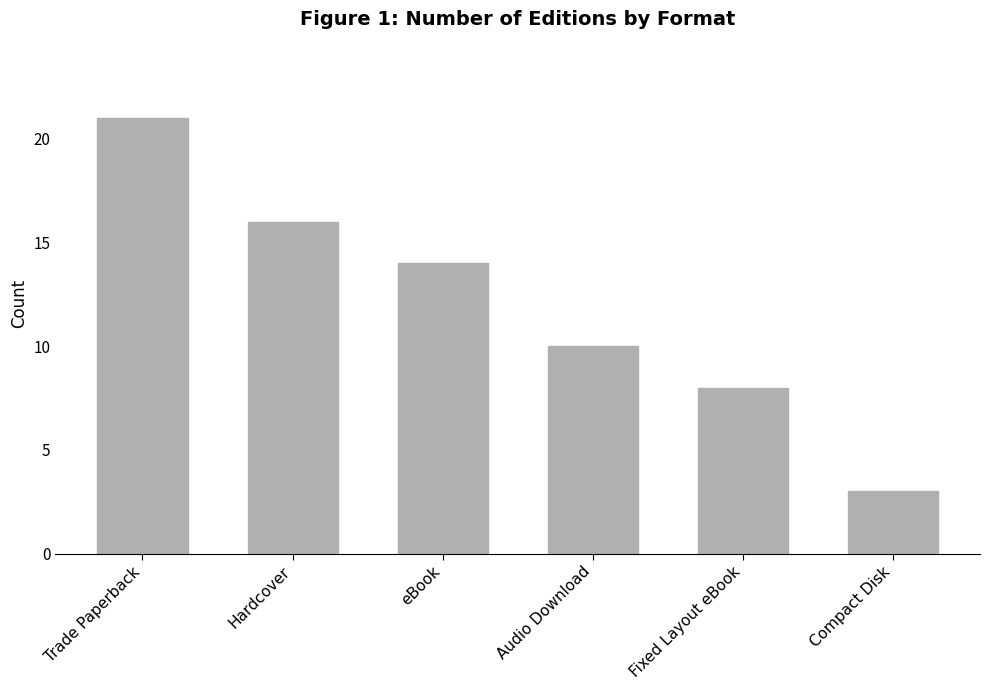

What is the label of the 5th bar from the right?

Hardcover